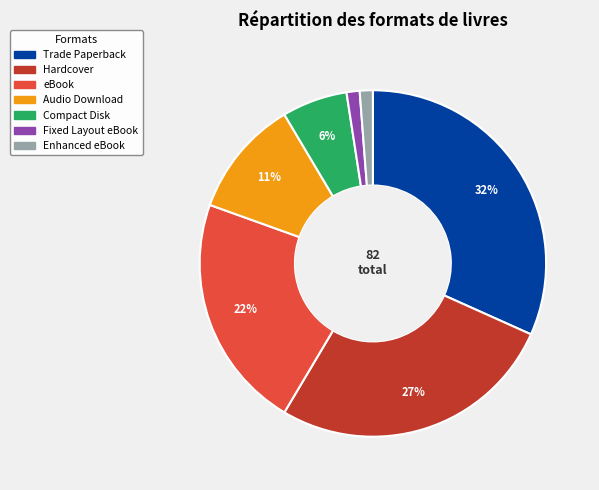

Which has a higher value, Audio Download or Hardcover?

Hardcover